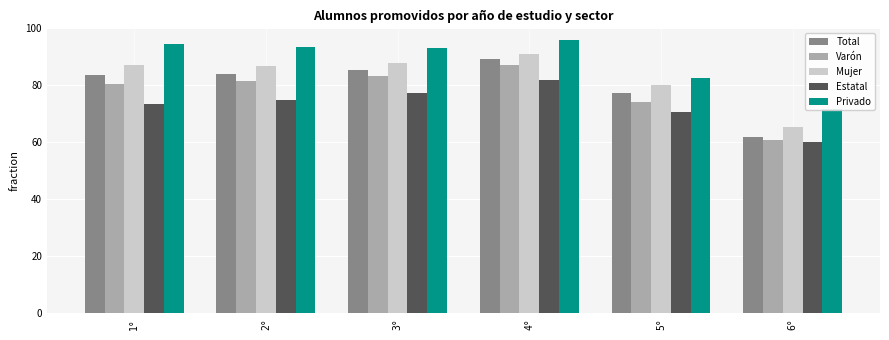

What is the value of the Varón bar at the 3rd from the left?

83.2